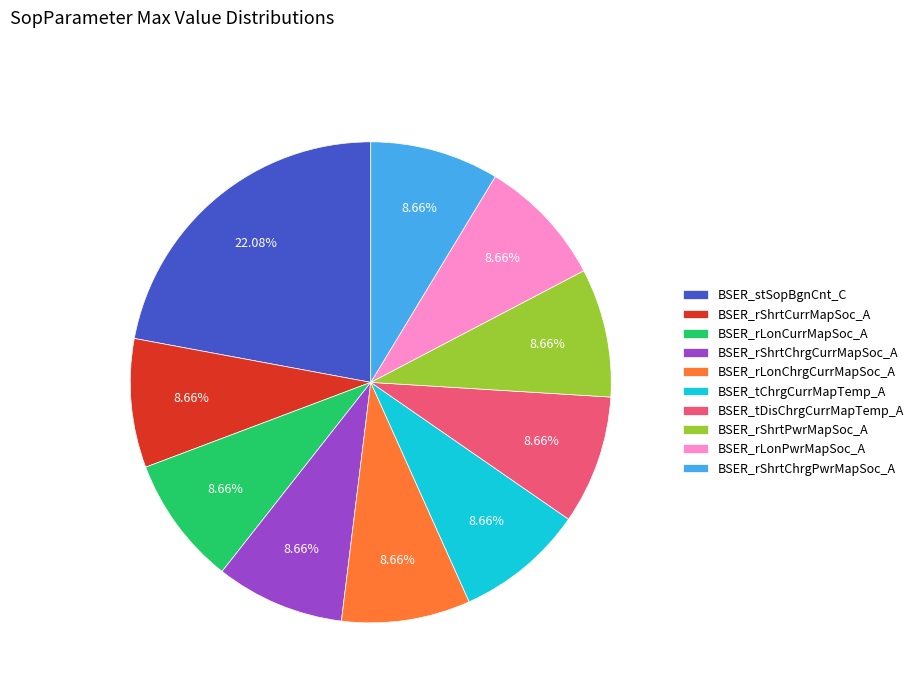

True or false: BSER_stSopBgnCnt_C accounts for 16% of the total.

False